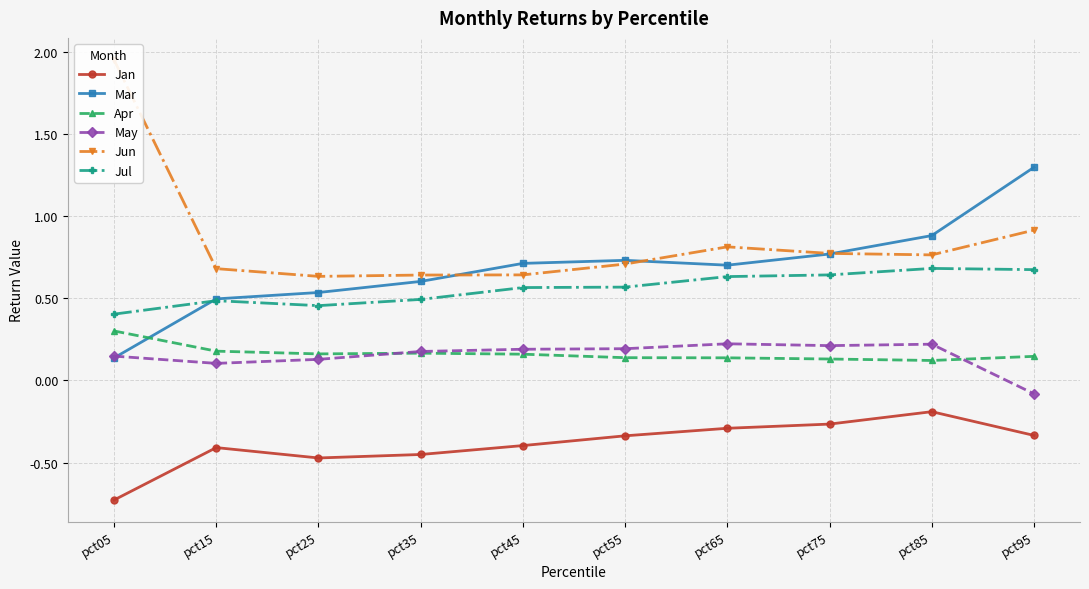

Does the chart have visible grid lines?

Yes